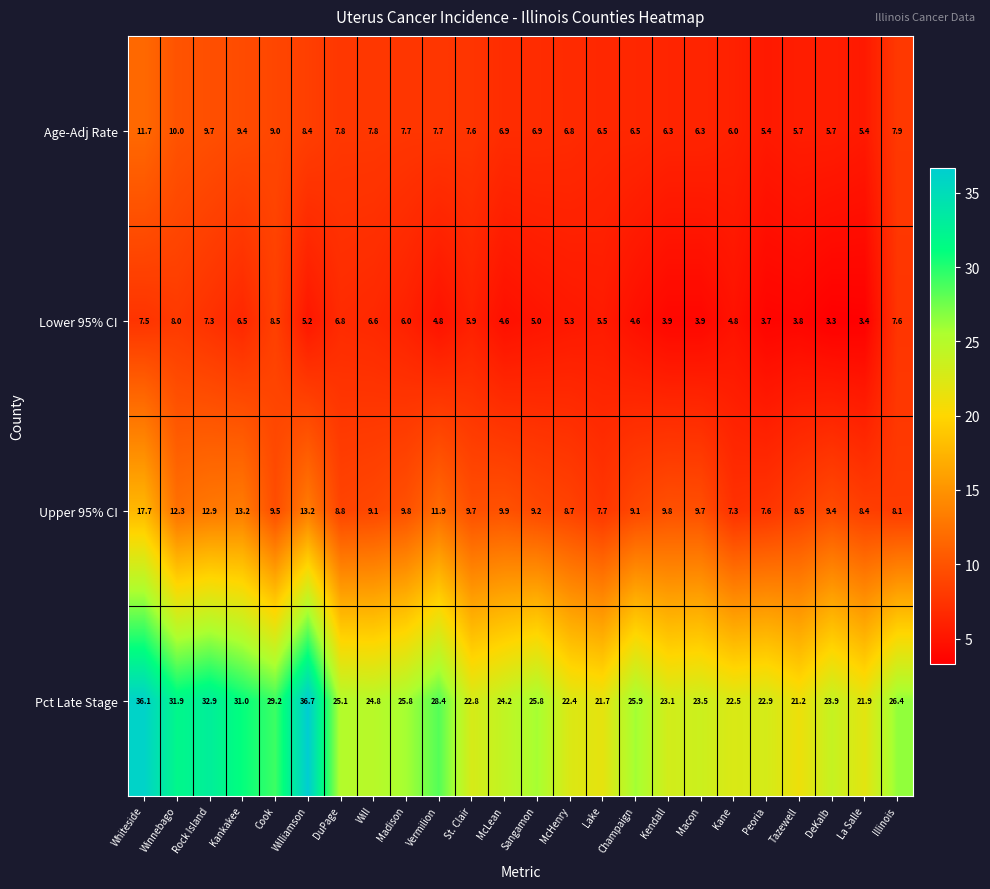

At which category is the sum across all series the highest?

Whiteside